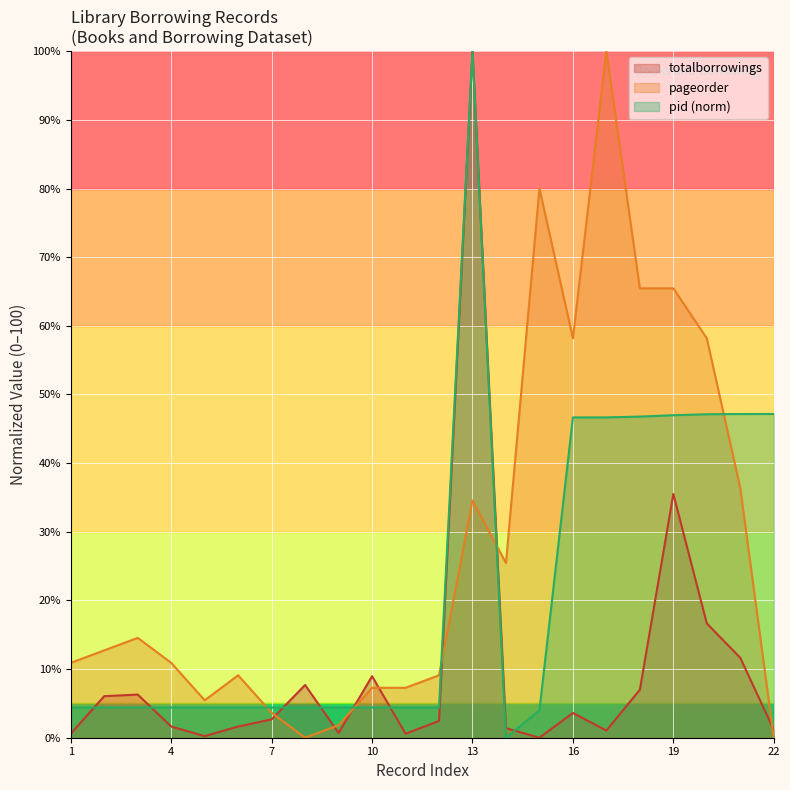

How many series are shown in this chart?

3